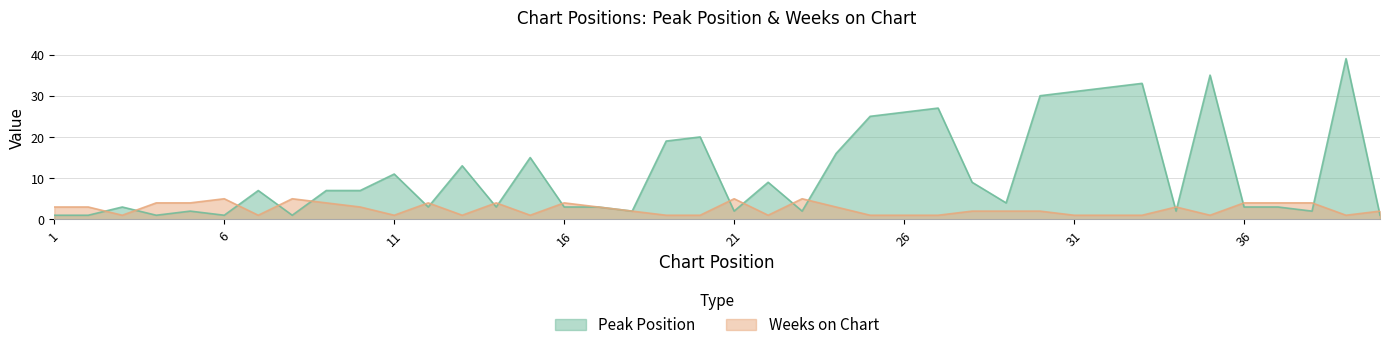

Which label corresponds to the smallest value in the chart?

1